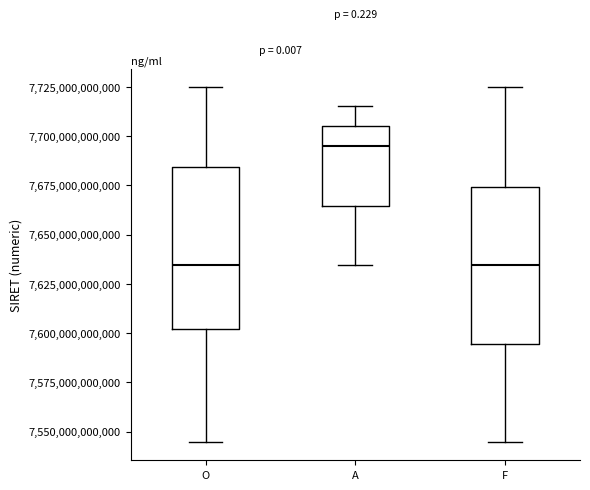

Which box's median line is the highest?

A